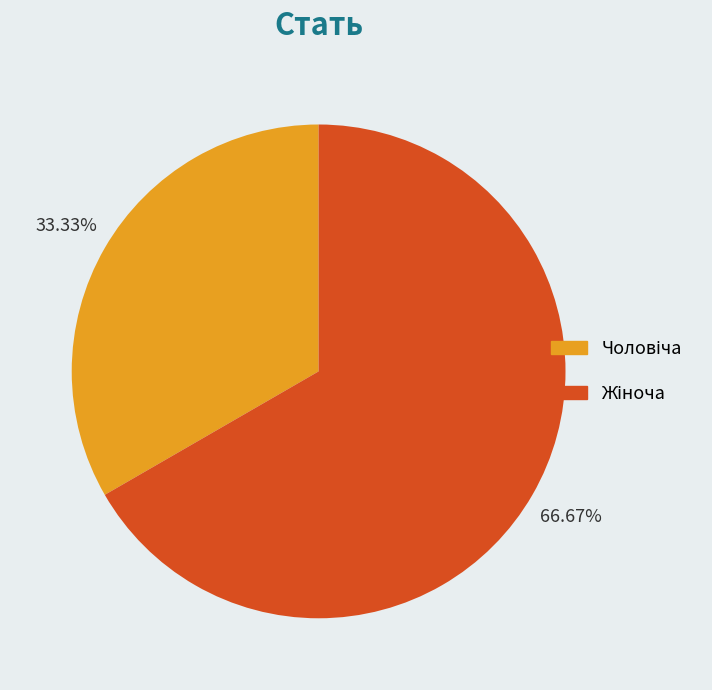

To the nearest percent, what is the combined percentage of Чоловіча and Жіноча?

100%